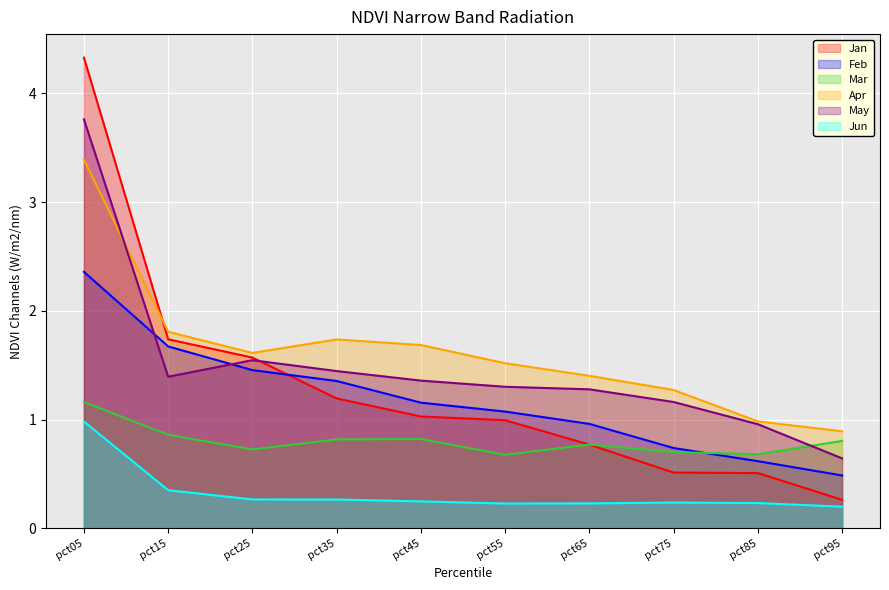

What is the difference between the highest and lowest values at pct15?

1.5